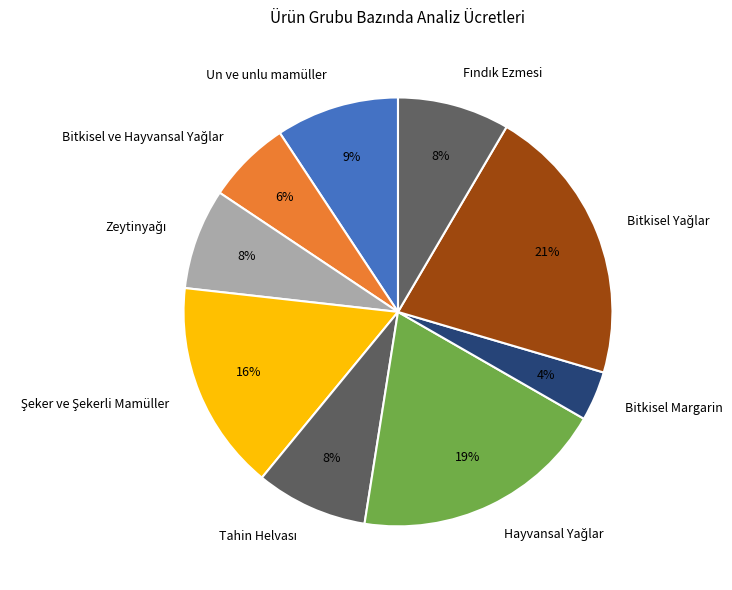

True or false: Un ve unlu mamüller accounts for 23% of the total.

False